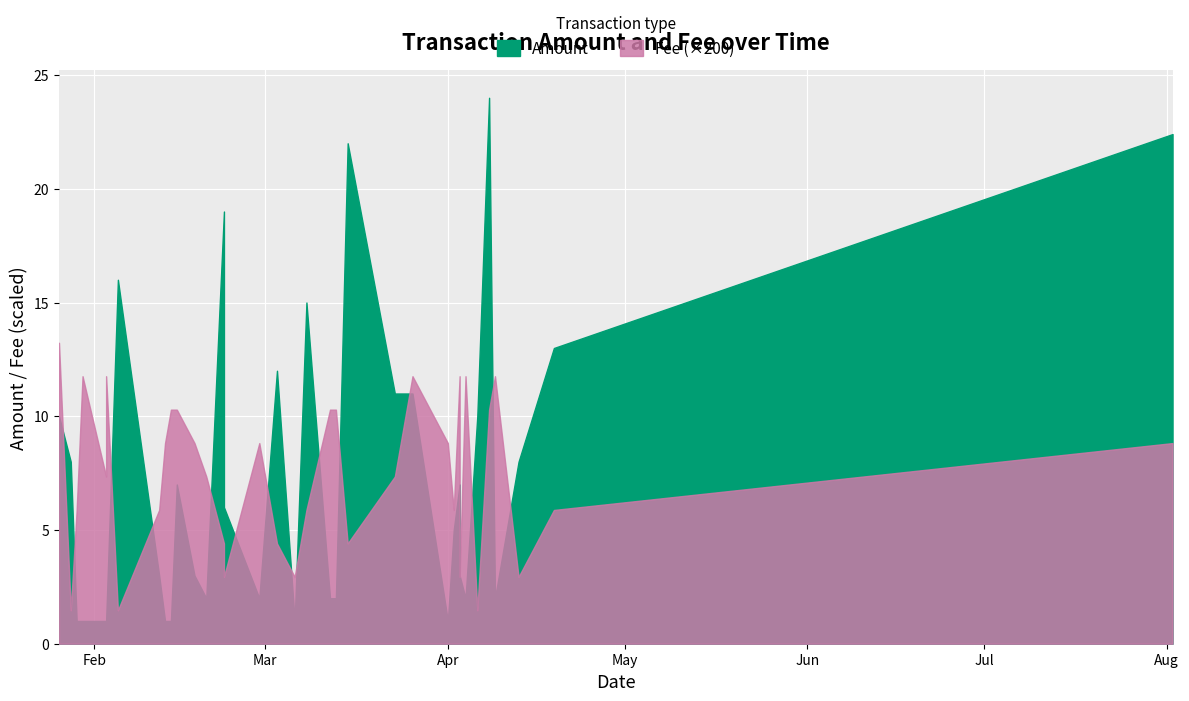

Is the value of Fee at 2020-02-05 greater than the value of Amount at 2020-02-23?

No